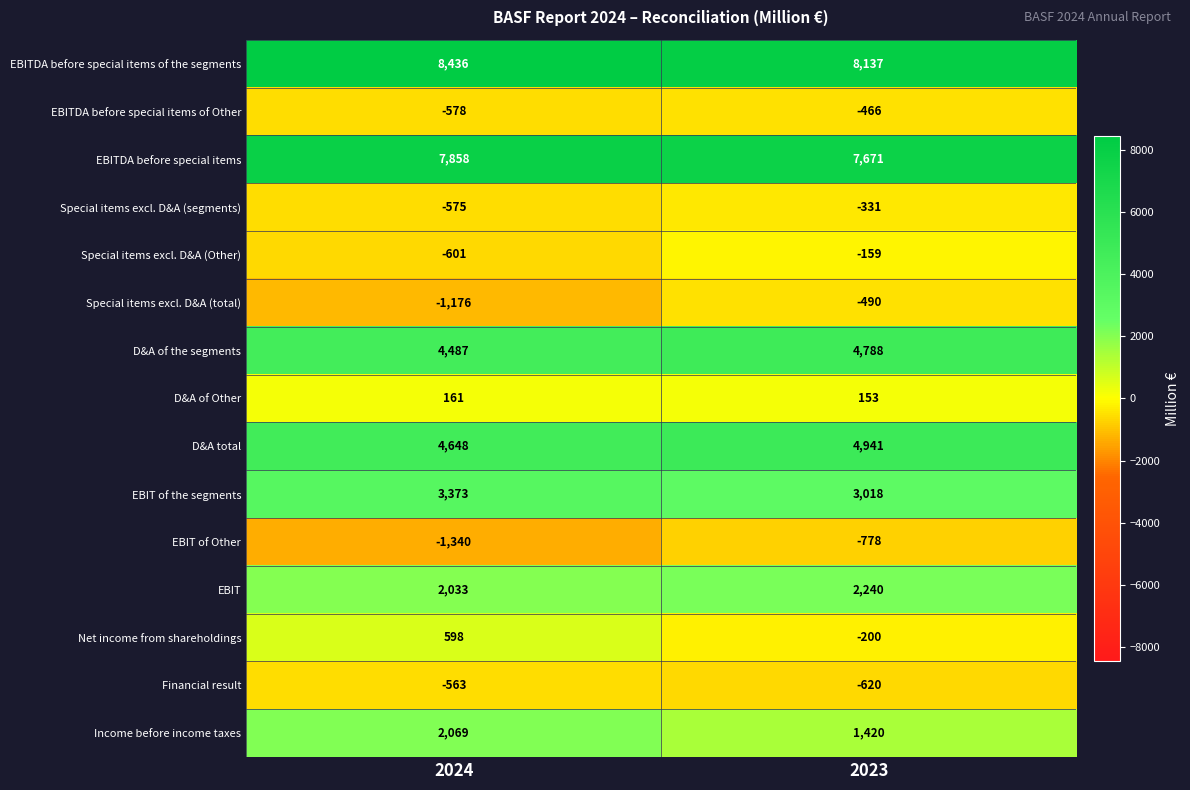

Count the number of data series in this chart.

15